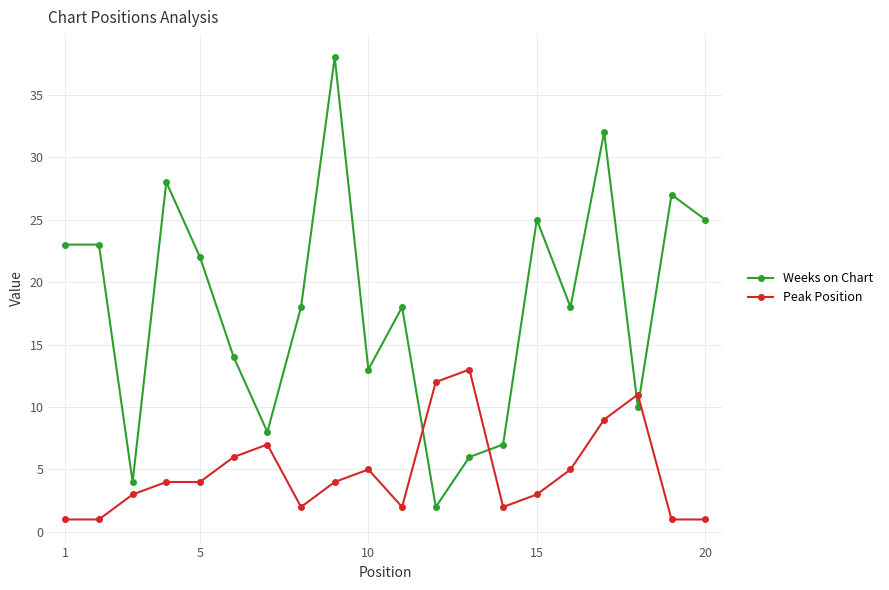

True or false: Peak Position has more than 1 interior local peaks.

True